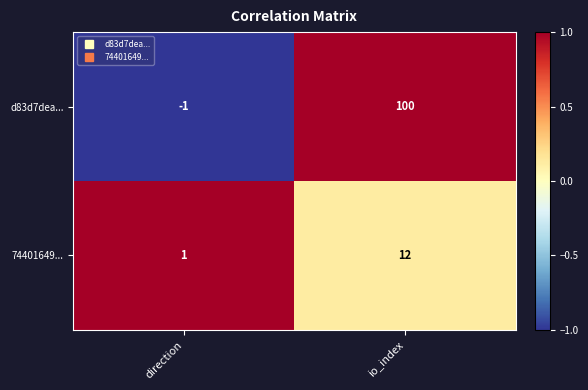

What is the sum of the 74401649... values at io_index and direction?

13